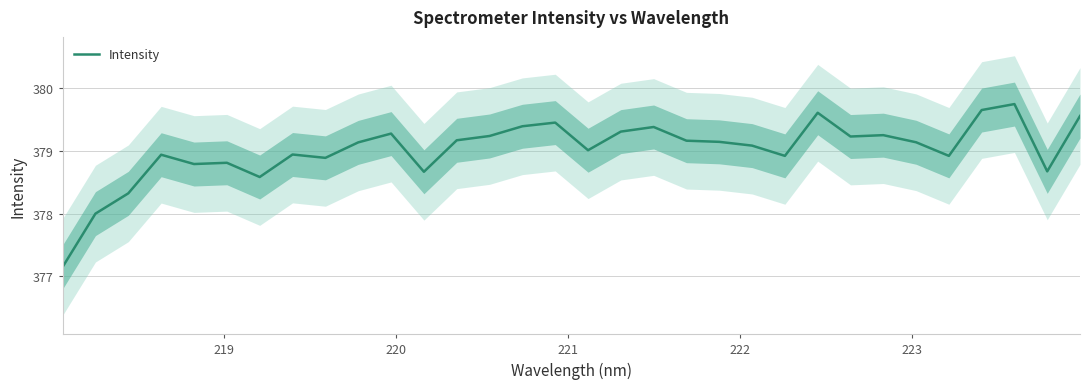

Reading left to right, transcribe all the data shown in this chart.

377.1	378.0	378.3	378.9	378.8	378.8	378.6	378.9	378.9	379.1	379.3	378.7	379.2	379.2	379.4	379.4	379.0	379.3	379.4	379.2	379.1	379.1	378.9	379.6	379.2	379.2	379.1	378.9	379.6	379.7	378.7	379.6